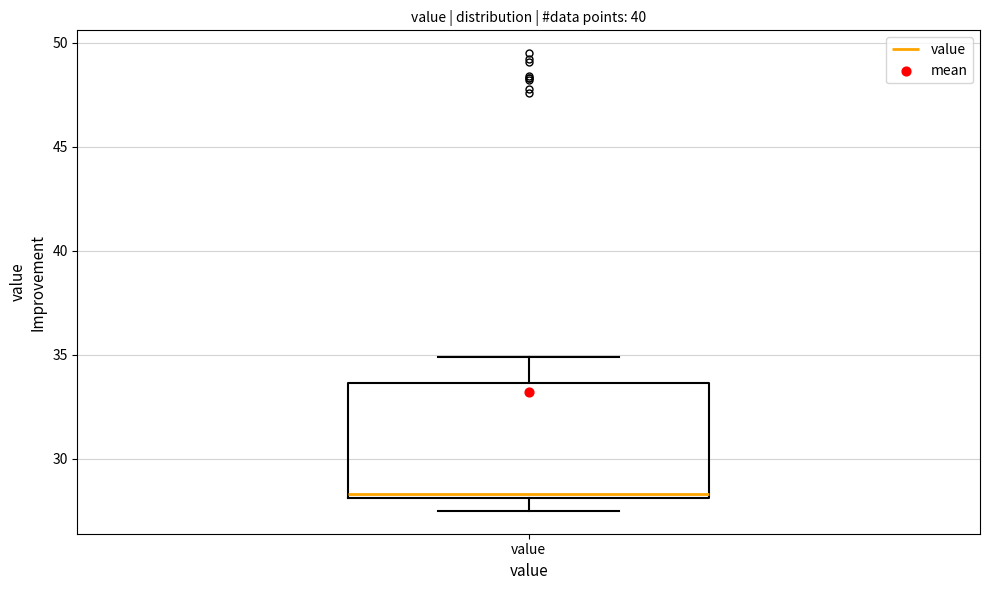

Where does the lower whisker of the box for value end on the y-axis? The values are not printed on the chart, so give them approximately, as read against the axis.

27.5